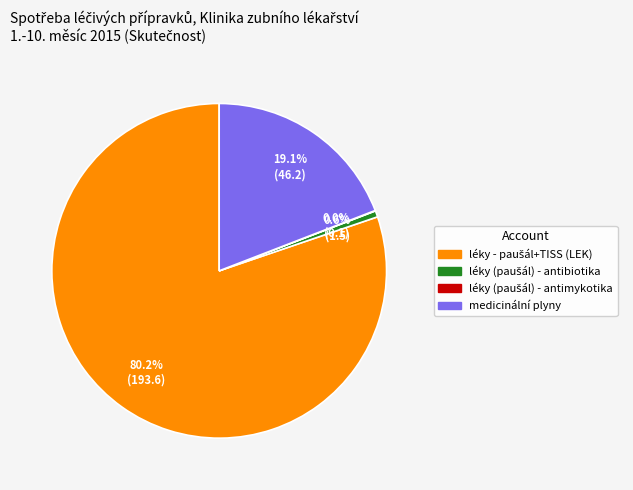

Is there any slice that represents more than half of the pie?

Yes